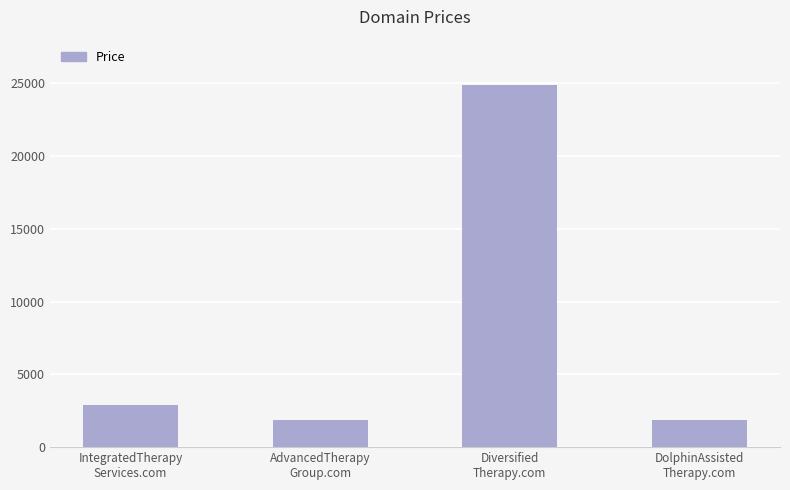

The chart shows a value of 2888 at IntegratedTherapy
Services.com. True or false?

True